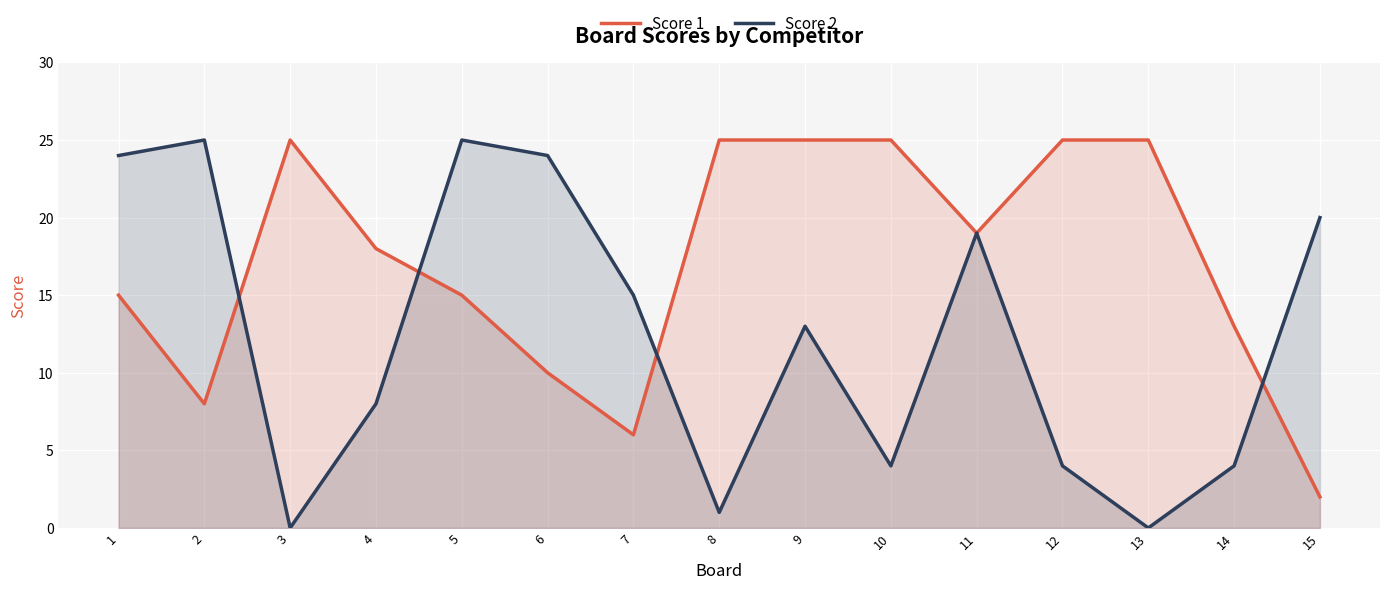

Which series has the largest total across all categories?

Score 1